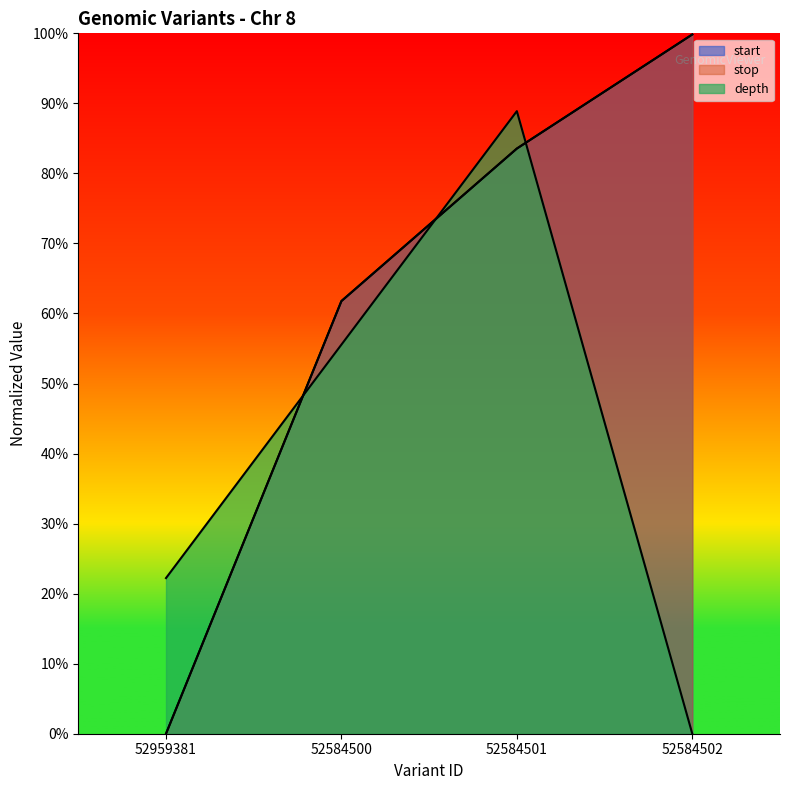

What is the label of the 2nd point from the right?

52584501